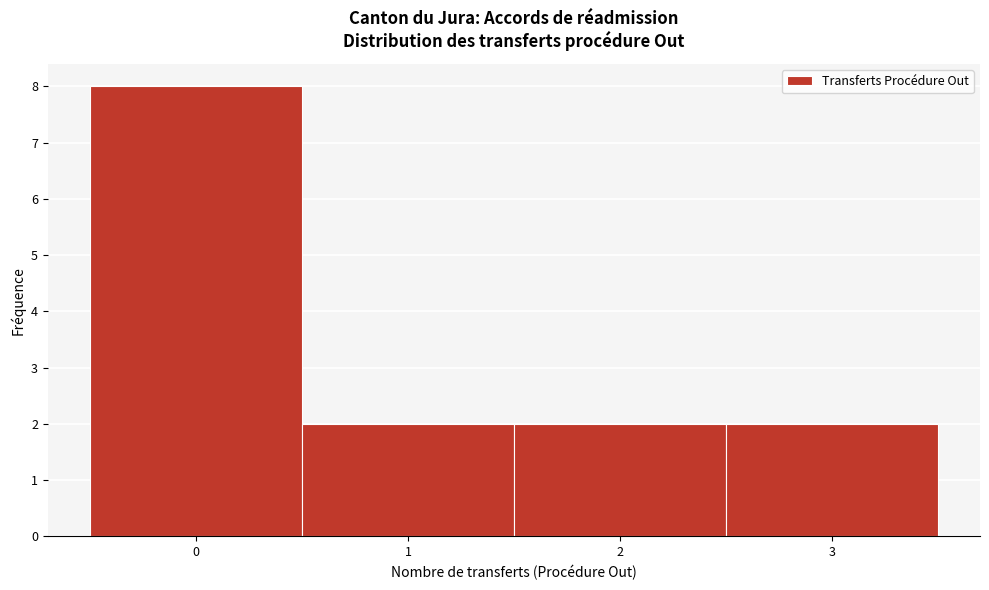

Reading left to right, list every bar in this chart as the range it spans on the x-axis followed by its height. The values are not printed on the chart, so give them approximately, as read against the axis.

-0.5 to 0.5: 8
0.5 to 1.5: 2
1.5 to 2.5: 2
2.5 to 3.5: 2